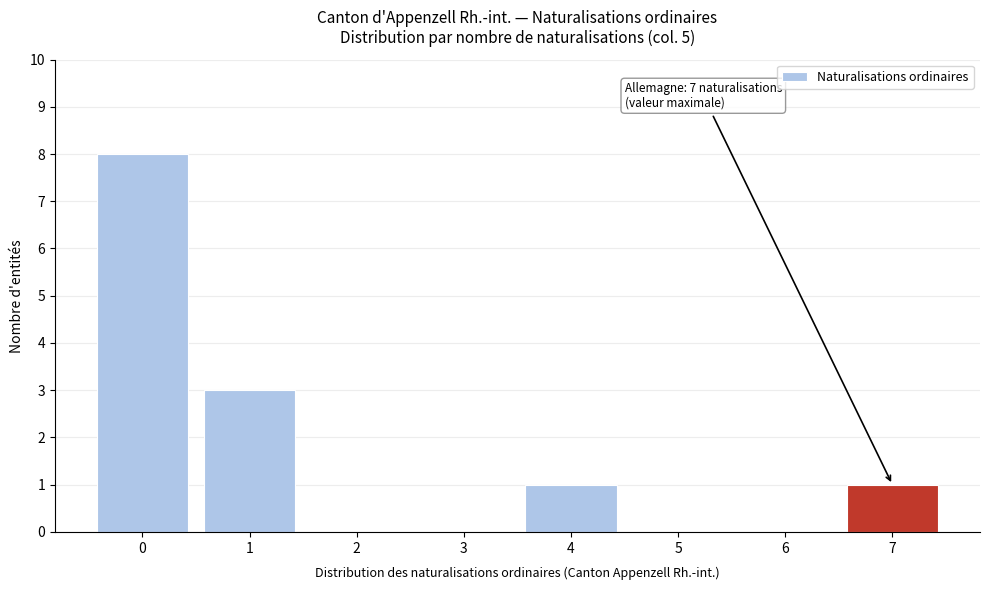

Over which range of the x-axis is the bar tallest?

-0.5 to 0.5